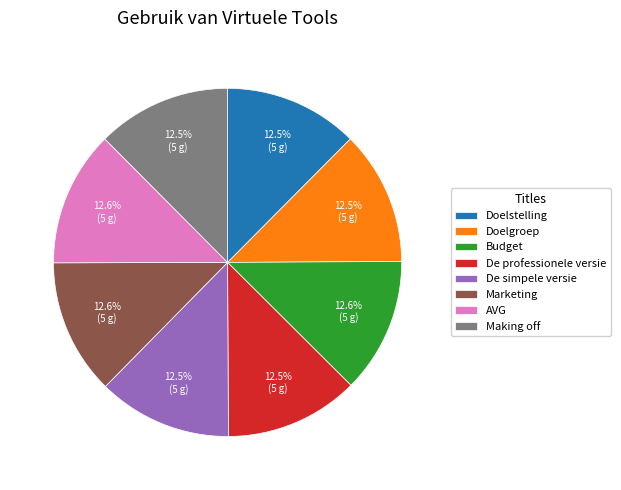

To the nearest percent, what percentage of the pie is Marketing?

13%